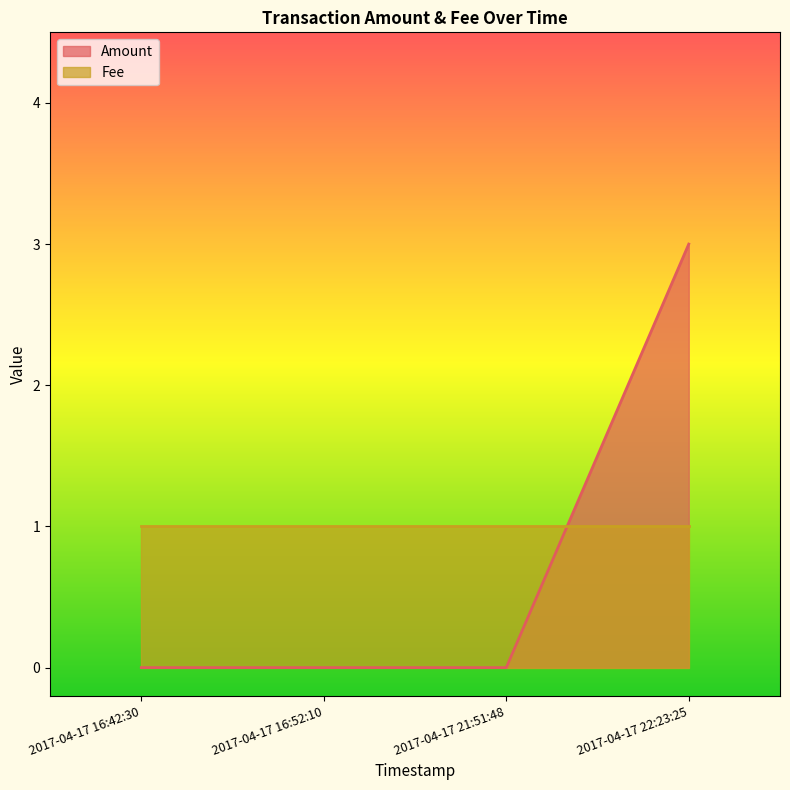

What is the difference between the maximum and minimum values?

3